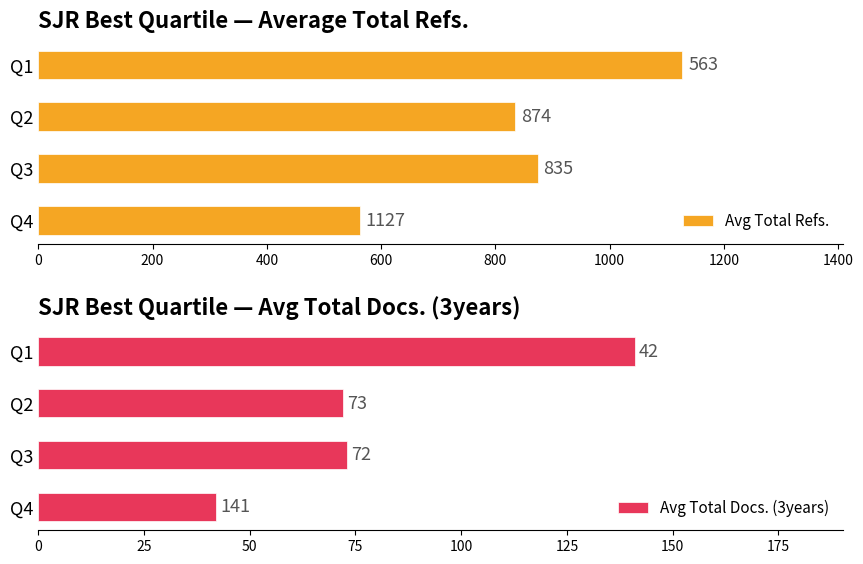

What is the sum of the Avg Total Docs. (3years) values at Q2 and Q1?

213